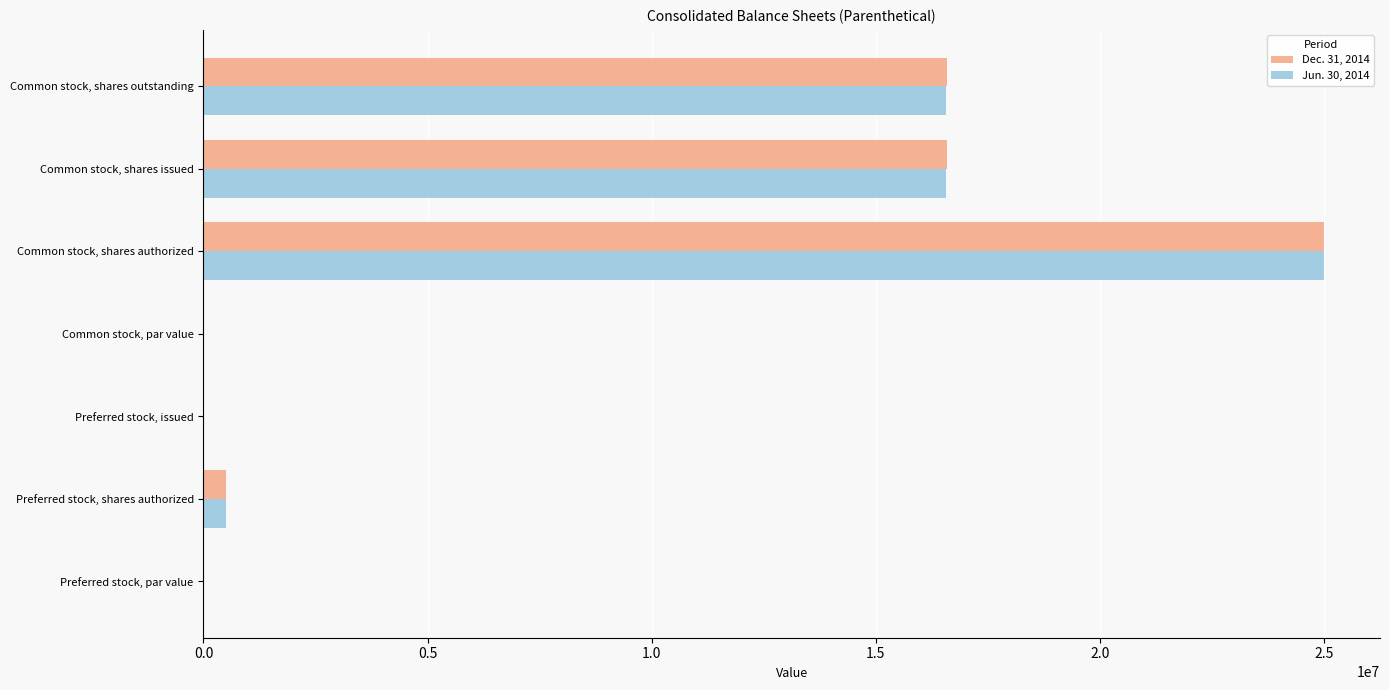

How many series are shown in this chart?

2